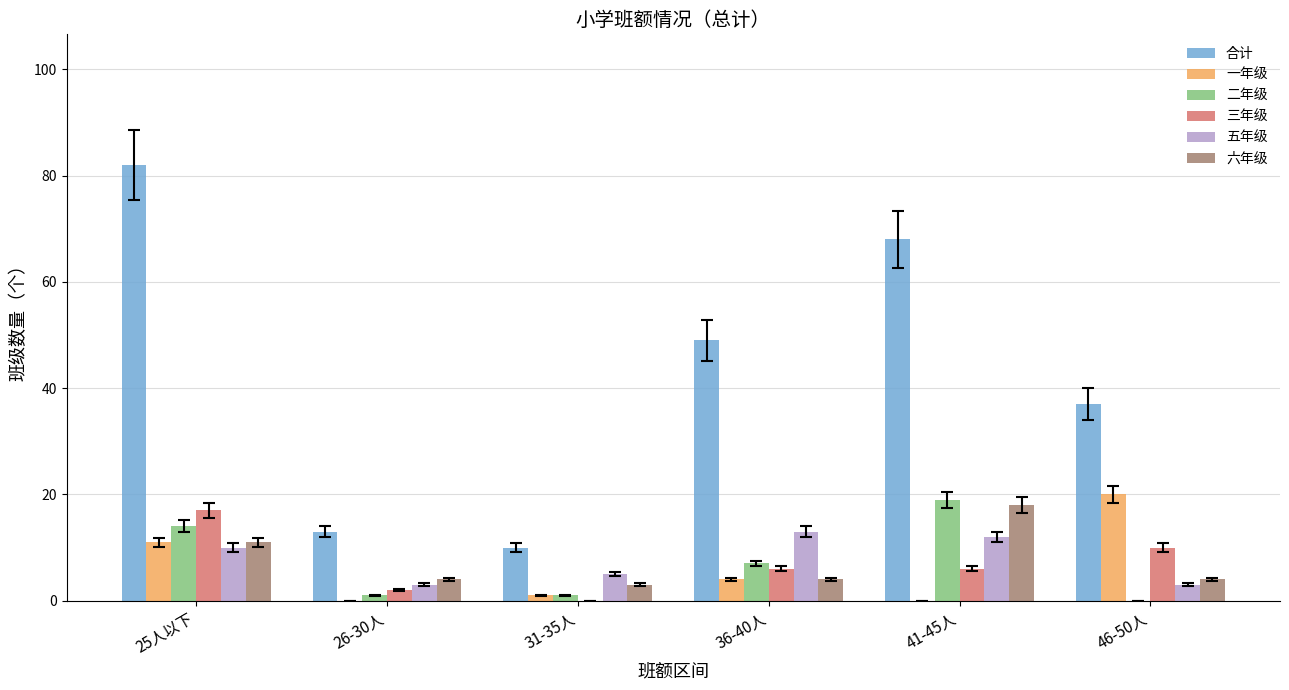

Which series has the largest total across all categories?

合计